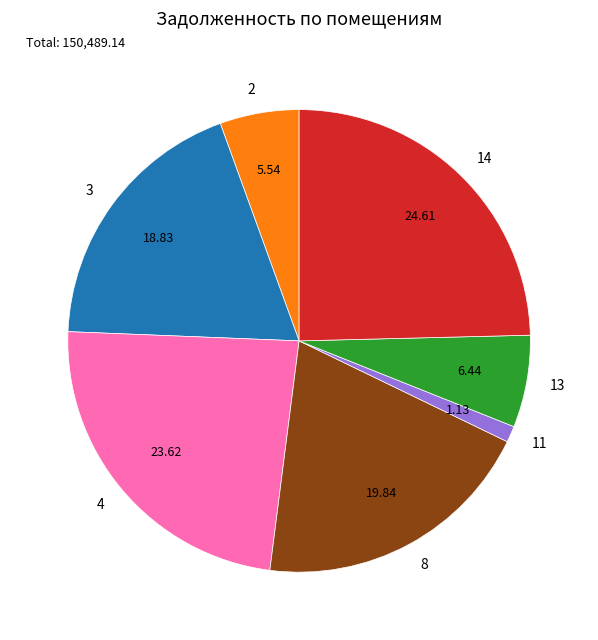

Rank the categories by value from highest to lowest.

14, 4, 8, 3, 13, 2, 11